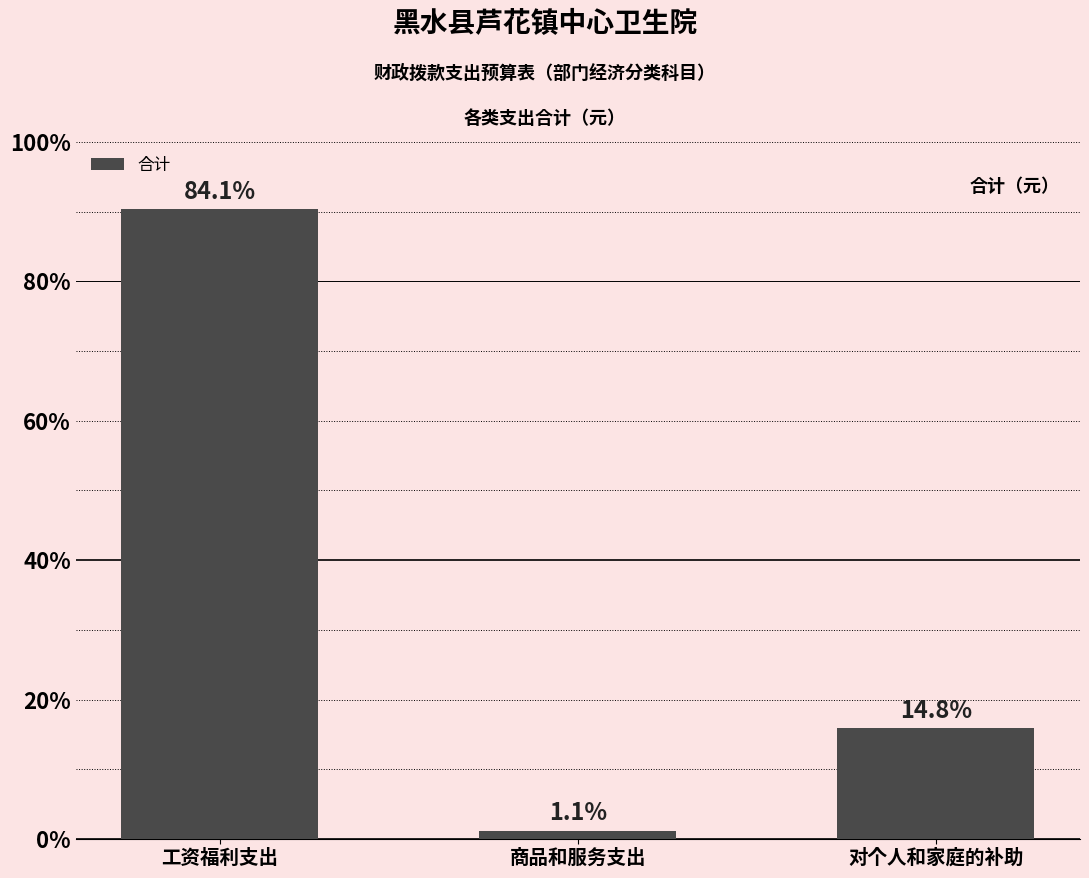

What is the average value?

2684058.2